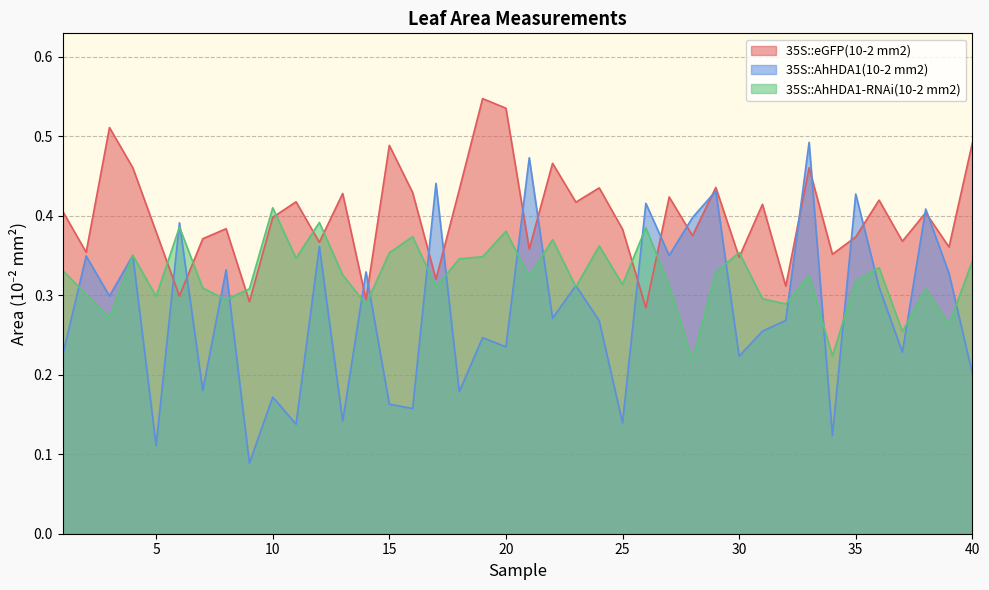

What is the value of the 35S::AhHDA1(10-2 mm2) point at the 12th from the left?

0.4